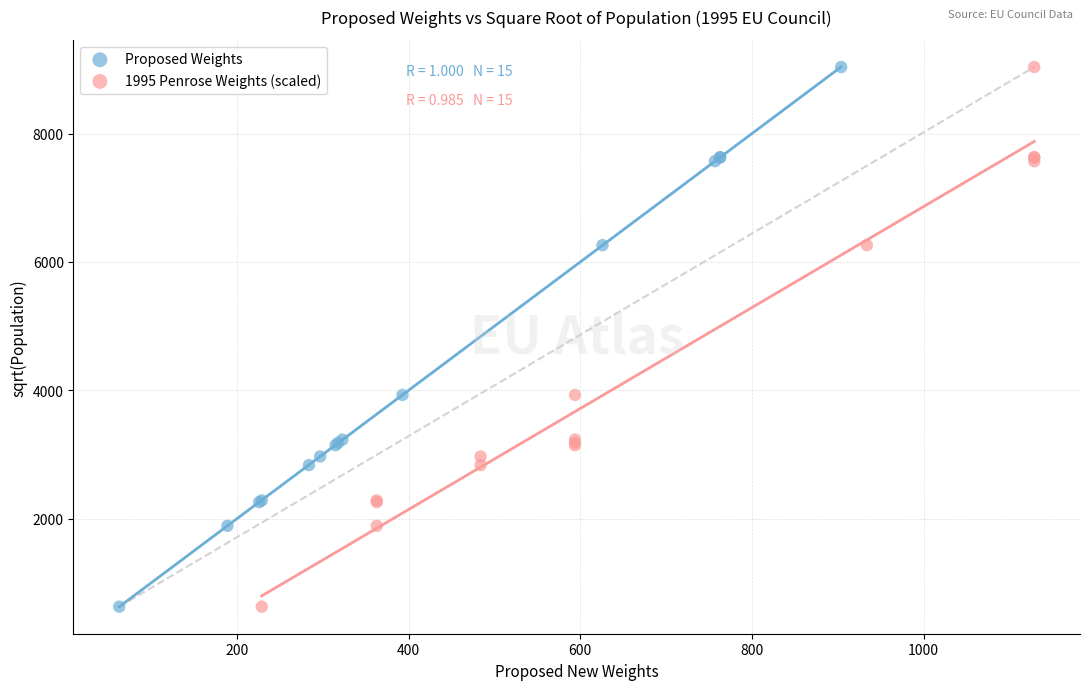

What are all the series names shown in the legend?

Proposed Weights, 1995 Penrose Weights (scaled)